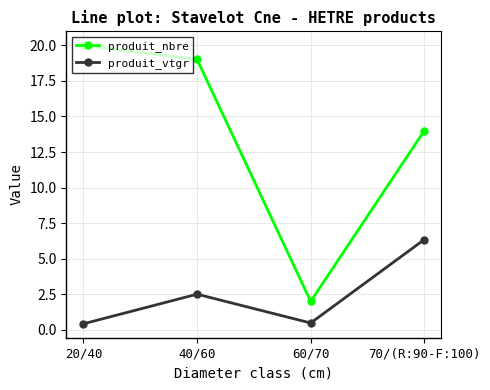

What is the difference between the highest and lowest values at 70/(R:90-F:100)?

7.7